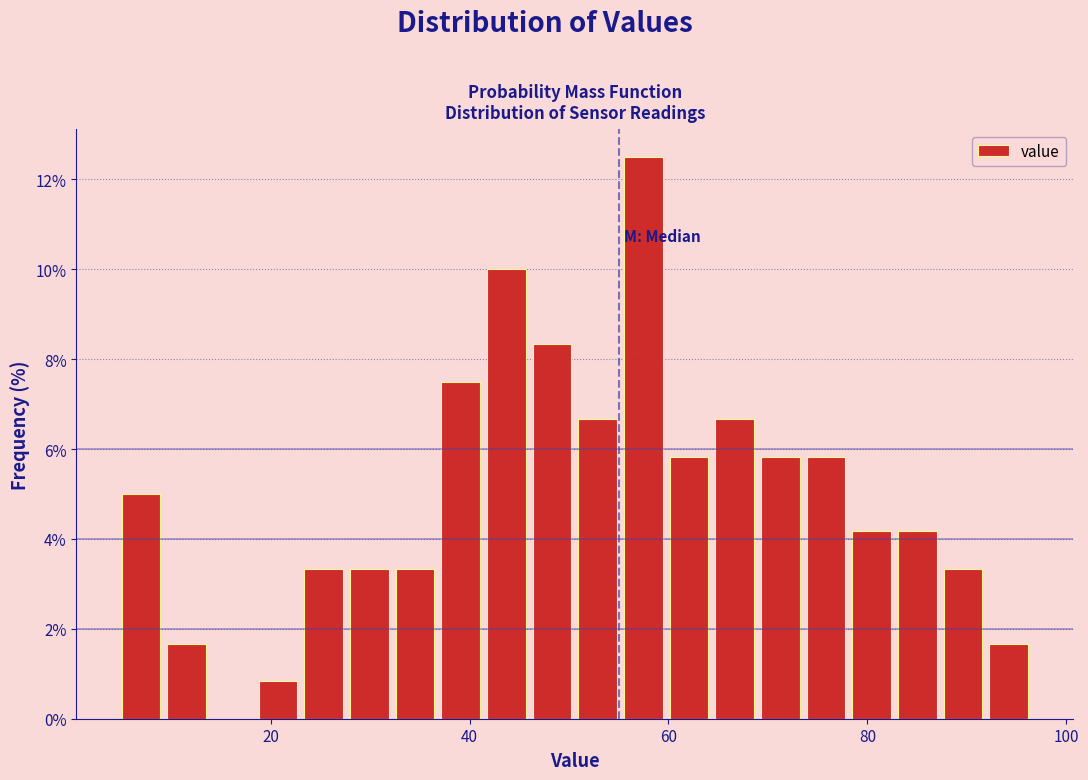

Read against the x-axis, roughly where is the centre of the tallest bar?

58